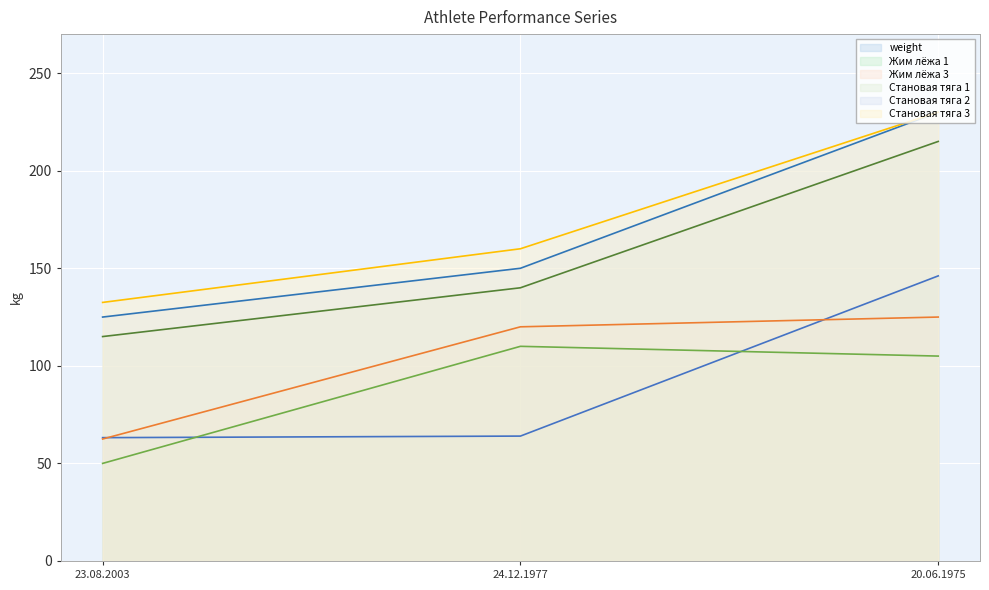

Is it true that Становая тяга 3 equals 230.0 at 20.06.1975?

True